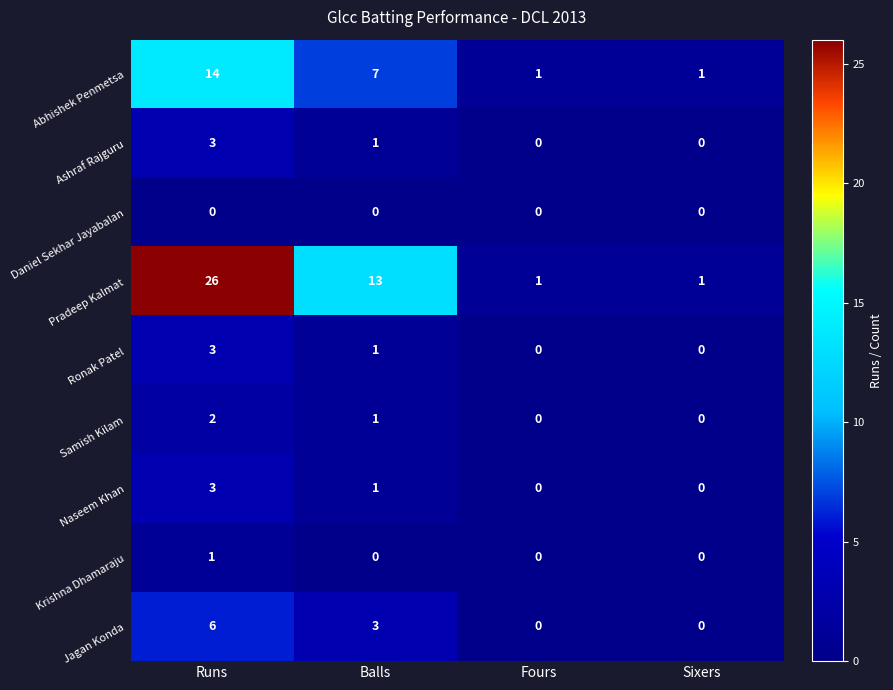

Between Runs and Sixers, which series saw the biggest shift?

Pradeep Kalmat